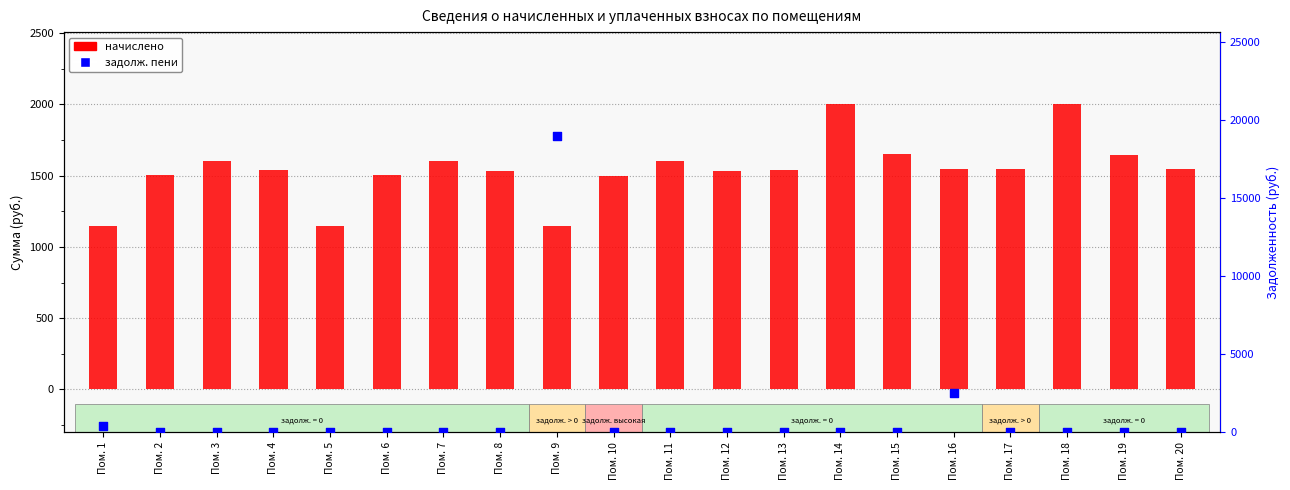

Is the value of задолж. пени at Пом. 14 greater than the value of начислено at Пом. 9?

No